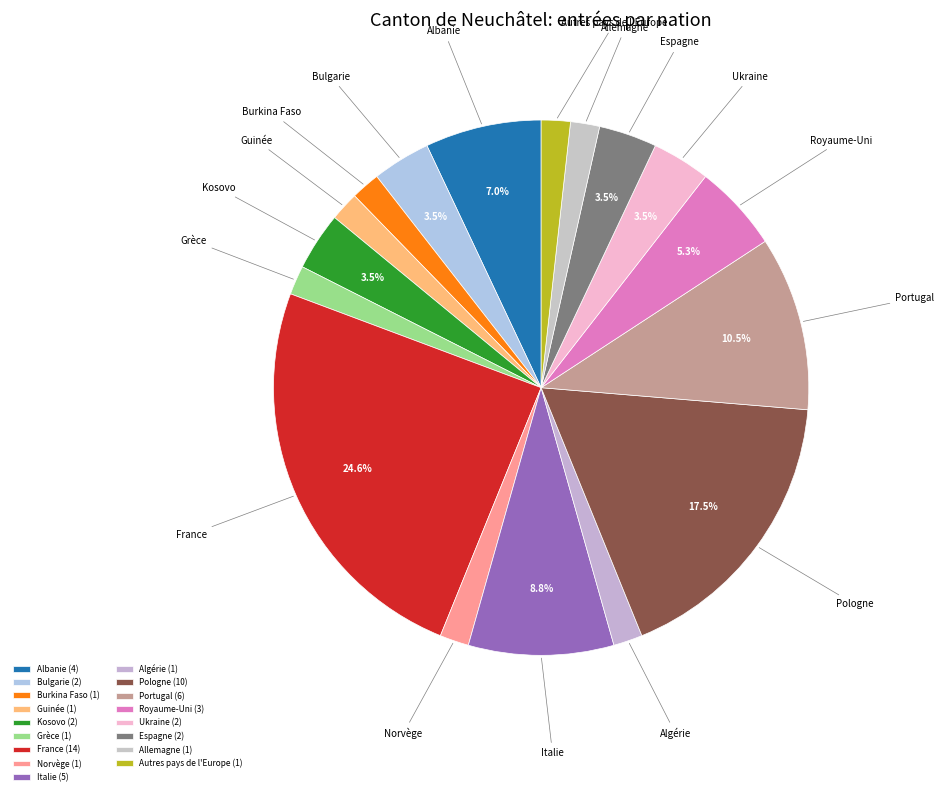

Is the sum of Allemagne and Italie greater than half?

No